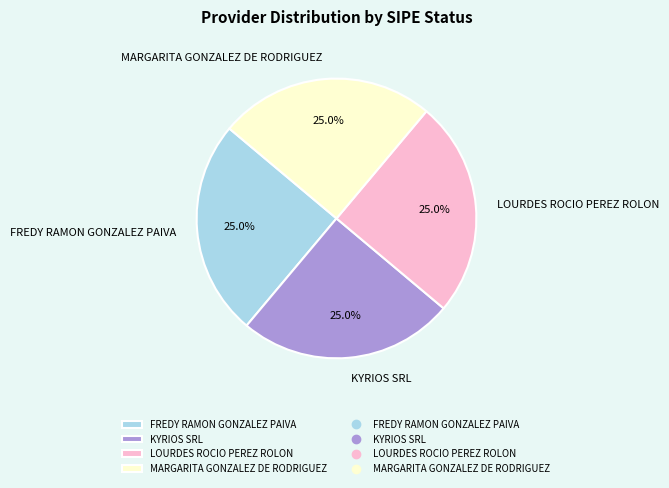

What percentage do LOURDES ROCIO PEREZ ROLON and MARGARITA GONZALEZ DE RODRIGUEZ together represent?

50.0%